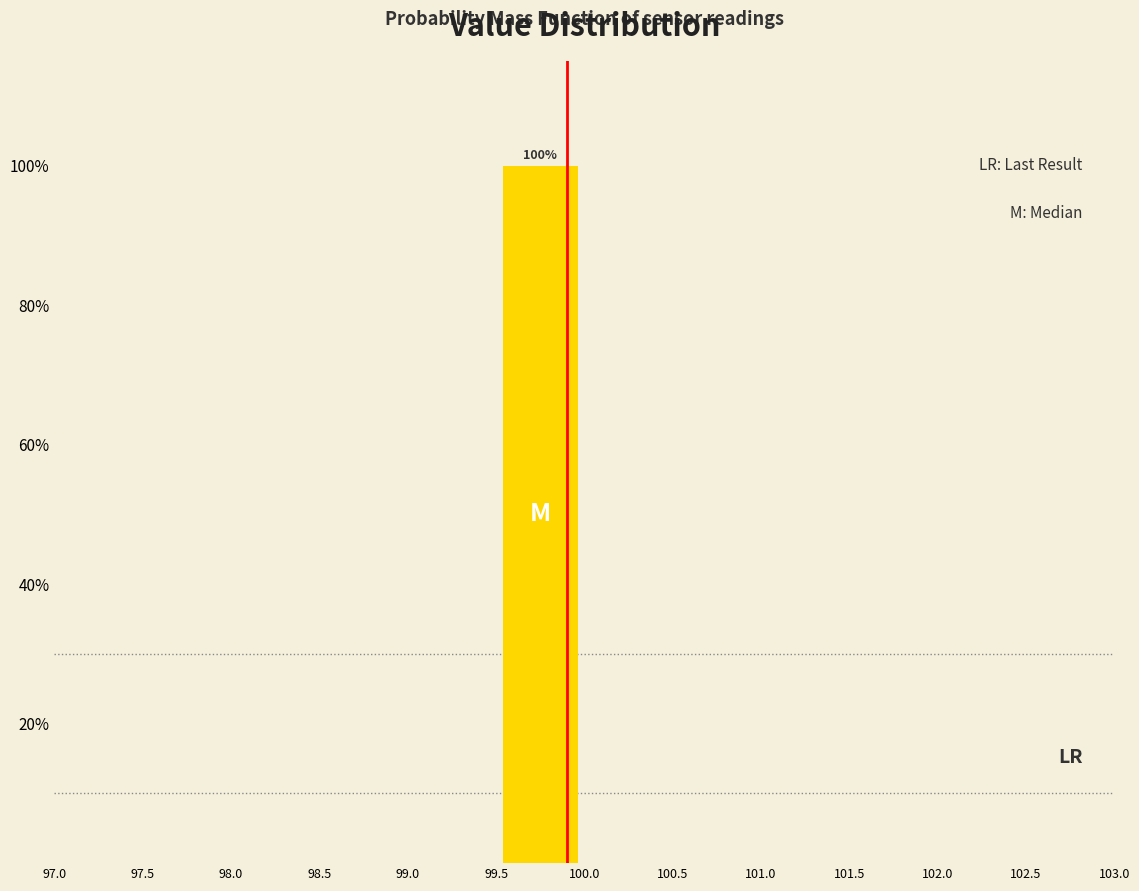

Which range on the x-axis has the tallest bar?

99.5 to 100.0